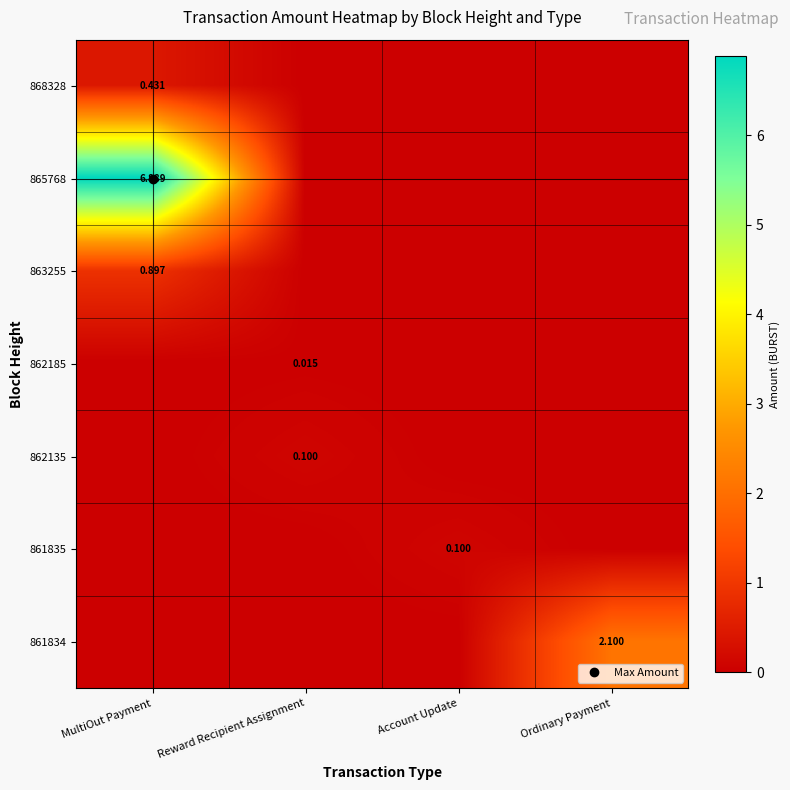

Is the value of 861834 at MultiOut Payment greater than the value of 865768 at Account Update?

No